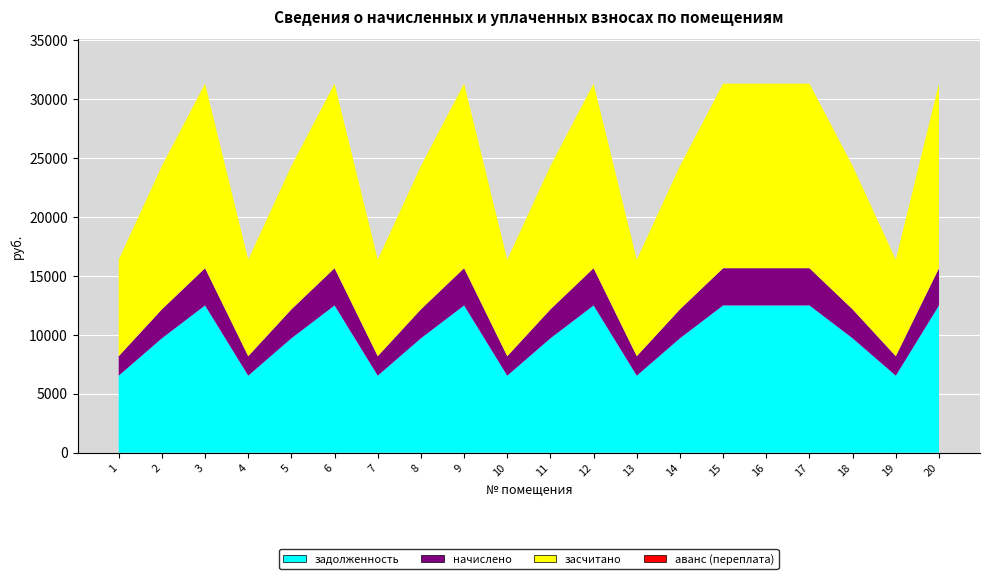

Reading left to right, what are all the values shown in this chart?

задолженность: 1=6528.0	2=9696.0	3=12480.0	4=6528.0	5=9696.0	6=12480.0	7=6528.0	8=9696.0	9=12480.0	10=6528.0	11=9696.0	12=12480.0	13=6528.0	14=9696.0	15=12480.0	16=12480.0	17=12480.0	18=9696.0	19=6528.0	20=12480.0
начислено: 1=1652.4	2=2454.3	3=3159.0	4=1652.4	5=2454.3	6=3159.0	7=1652.4	8=2454.3	9=3159.0	10=1652.4	11=2454.3	12=3159.0	13=1652.4	14=2454.3	15=3159.0	16=3159.0	17=3159.0	18=2454.3	19=1652.4	20=3159.0
засчитано: 1=8180.4	2=12150.3	3=15639.0	4=8180.4	5=12150.3	6=15639.0	7=8180.4	8=12150.3	9=15639.0	10=8180.4	11=12150.3	12=15639.0	13=8180.4	14=12150.3	15=15639.0	16=15639.0	17=15639.0	18=12150.3	19=8180.4	20=15639.0
аванс (переплата): 1=0.0	2=0.0	3=0.0	4=0.0	5=0.0	6=0.0	7=0.0	8=0.0	9=0.0	10=0.0	11=0.0	12=0.0	13=0.0	14=0.0	15=0.0	16=0.0	17=0.0	18=0.0	19=0.0	20=0.0